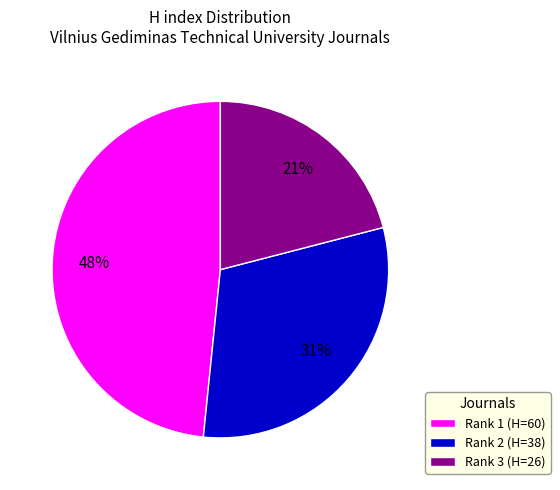

The Rank 3 (H=26) slice represents 33% of the pie. True or false?

False